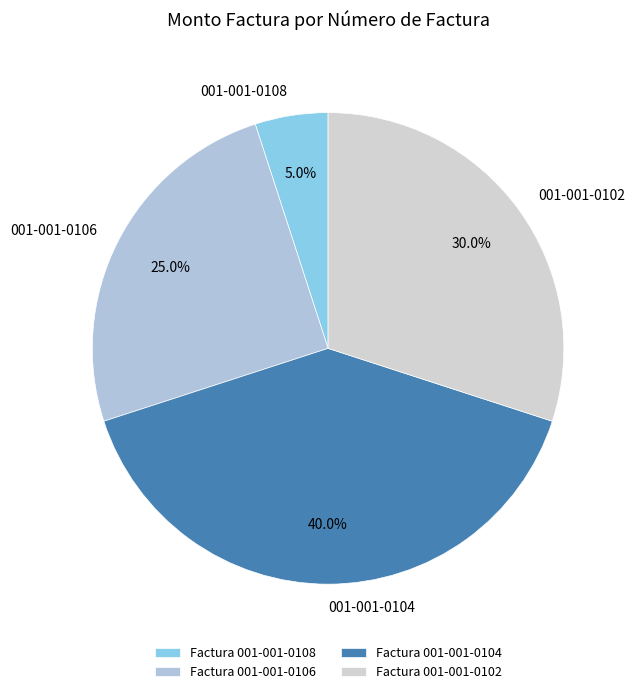

What percentage do 001-001-0102 and 001-001-0108 together represent?

35.0%